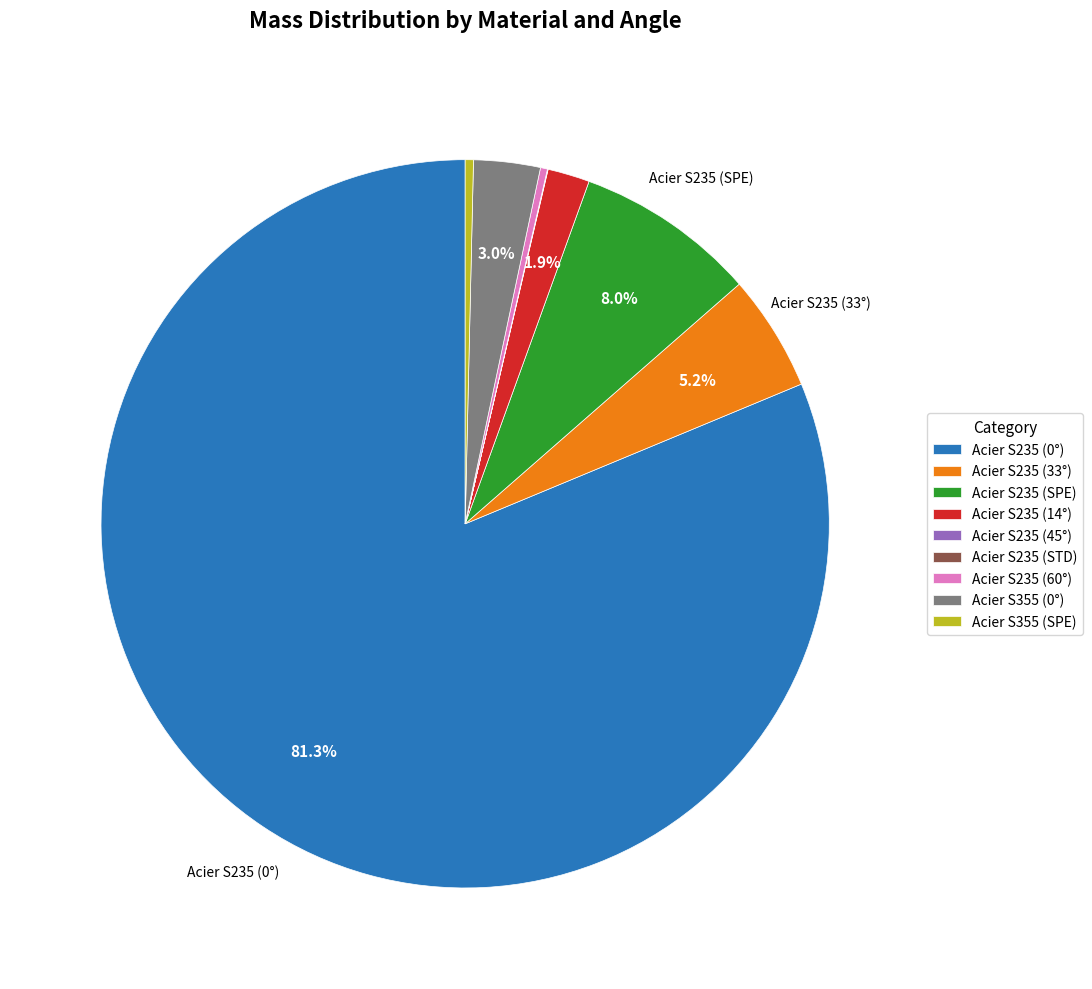

What is the largest slice in the pie chart?

Acier S235 (0°)